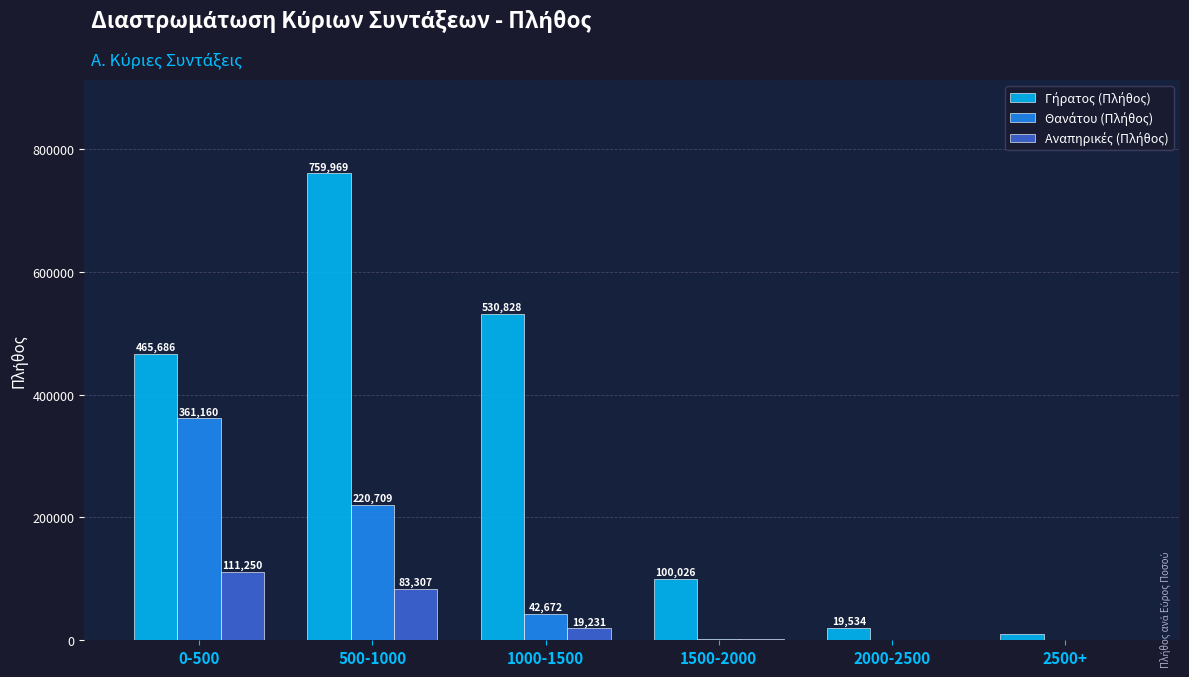

What is the greatest value displayed?

759969